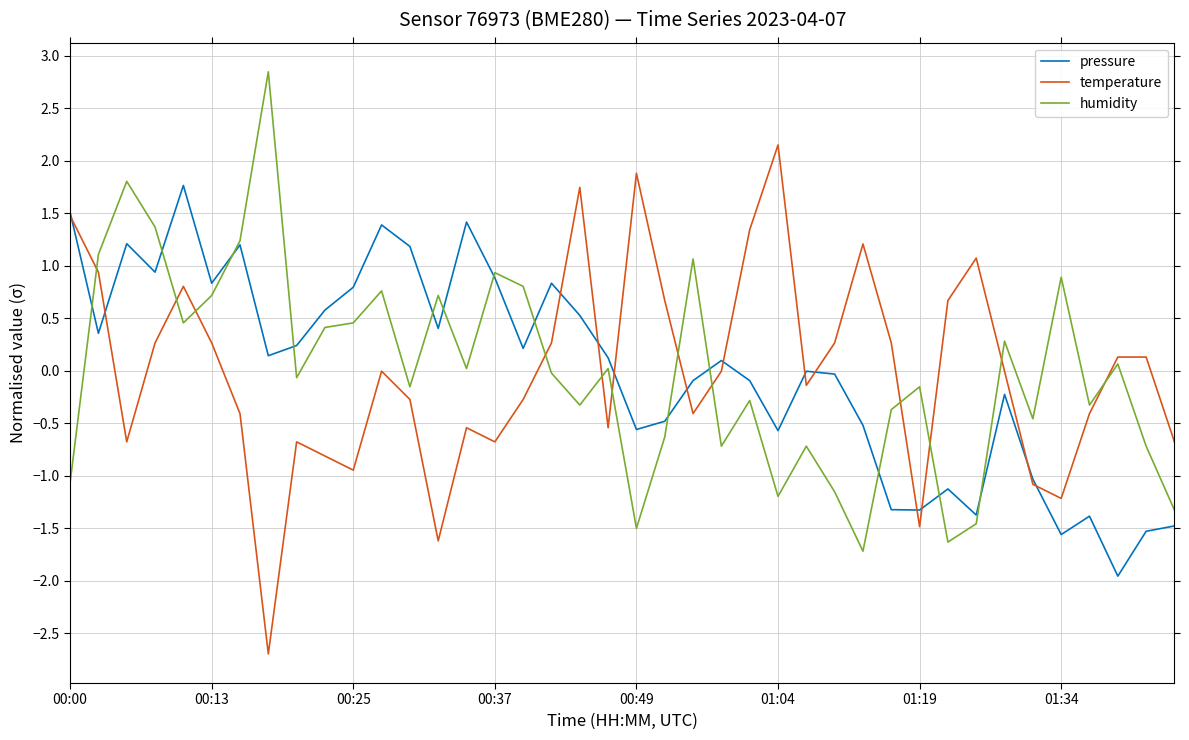

True or false: humidity and temperature intersect in this chart.

True